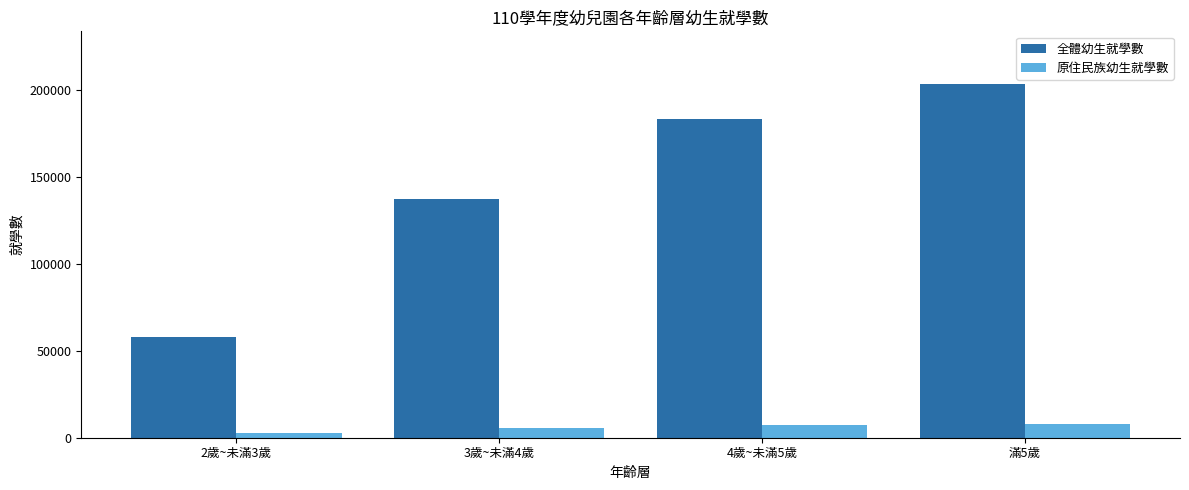

What is the highest value of the 全體幼生就學數 series?

203309